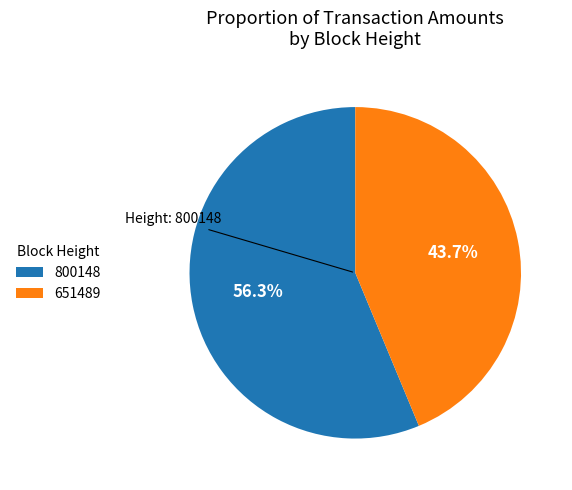

True or false: 651489 accounts for 44% of the total.

True